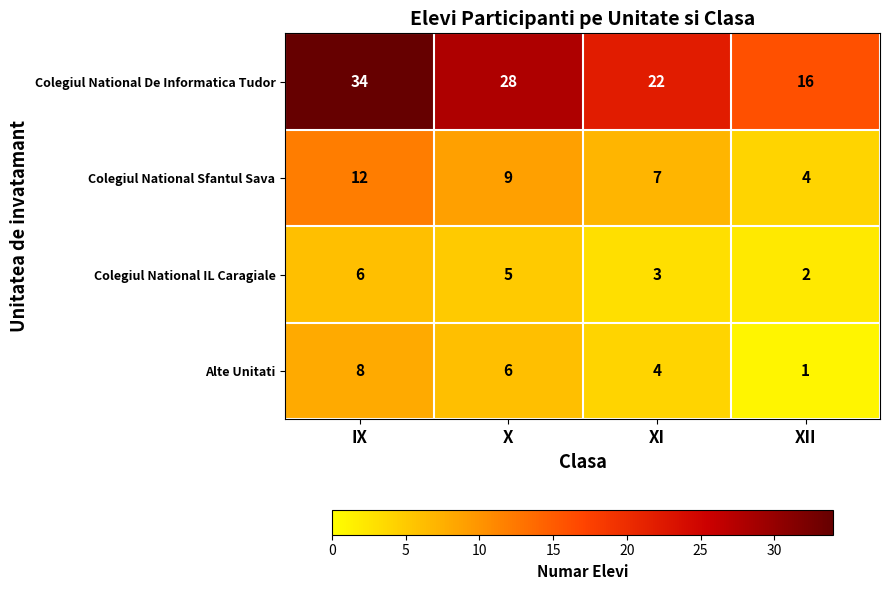

Rank the series at X from lowest to highest value.

Colegiul National IL Caragiale, Alte Unitati, Colegiul National Sfantul Sava, Colegiul National De Informatica Tudor